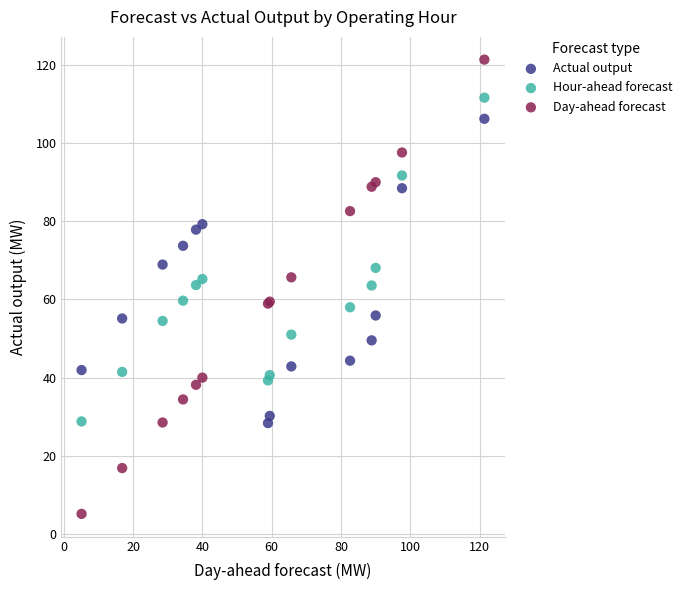

Which series contains the highest Y value?

Day-ahead forecast